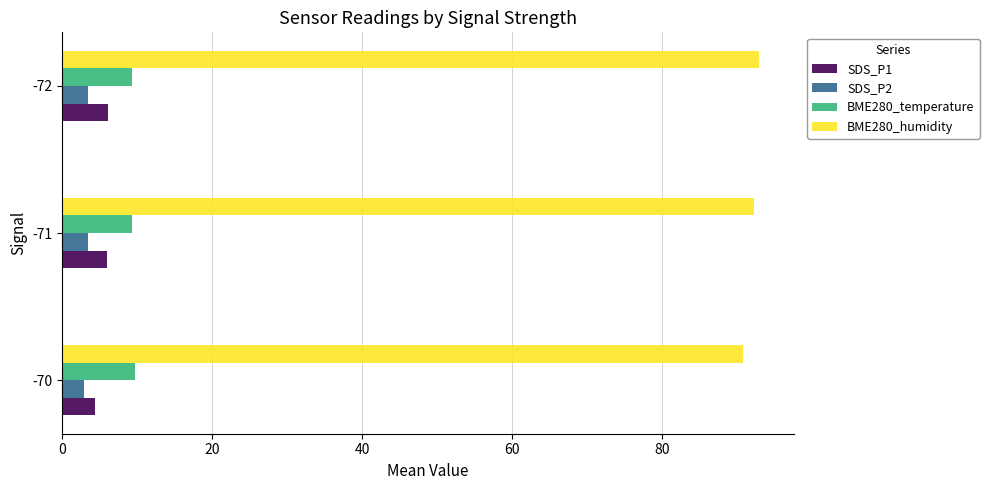

What is the spread (max minus min) of values at -70?

88.0